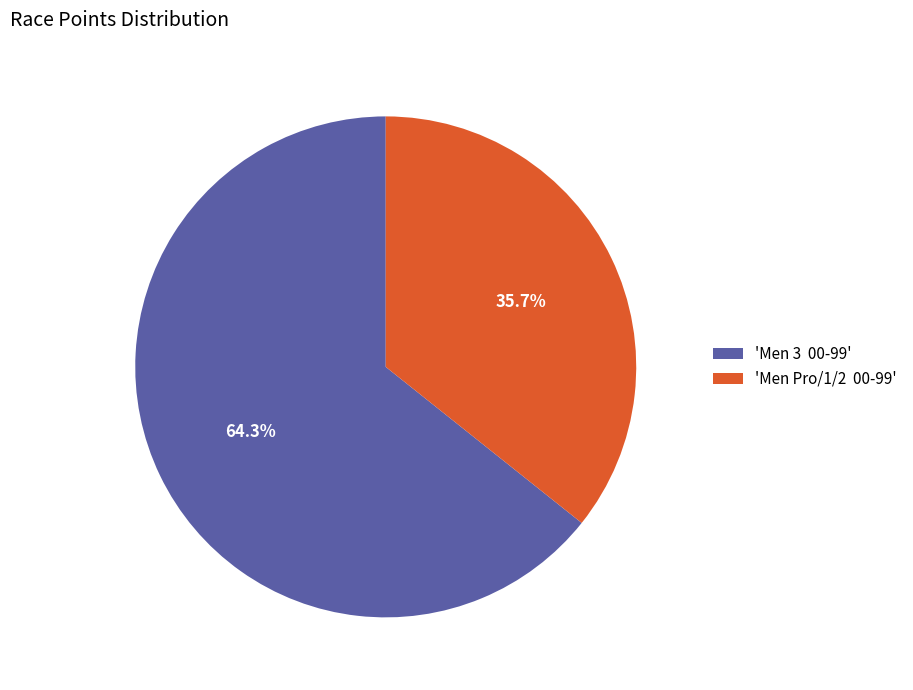

What is the smallest slice in the pie chart?

'Men Pro/1/2 00-99'